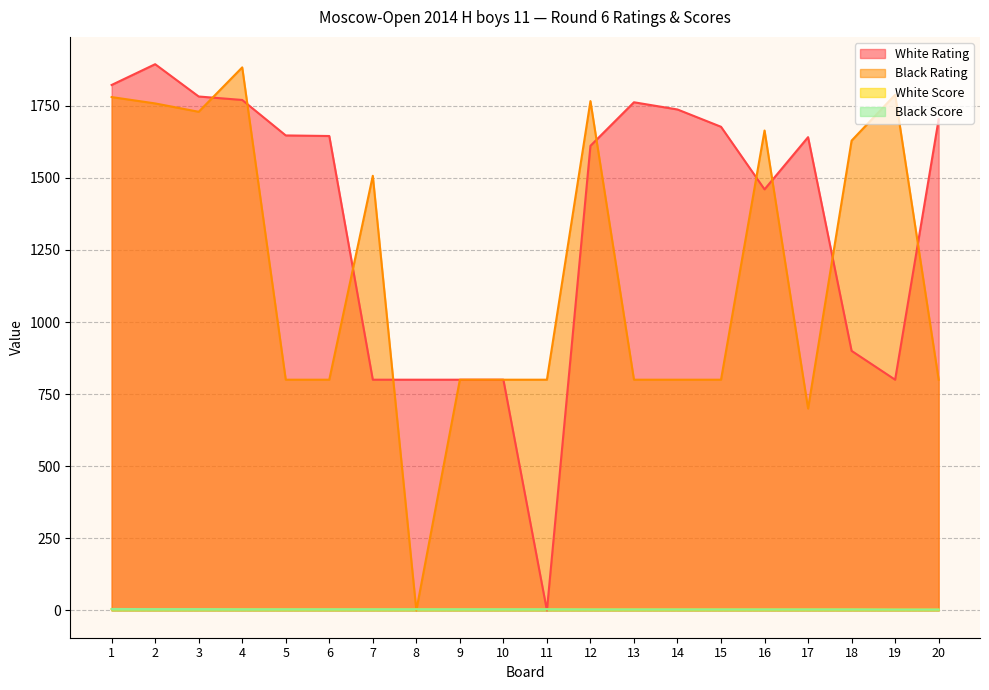

Reading right to left, what are all the values shown in this chart?

White Rating: 20=1703.0	19=800.0	18=900.0	17=1641.0	16=1460.0	15=1677.0	14=1737.0	13=1762.0	12=1611.0	11=0.0	10=800.0	9=800.0	8=800.0	7=800.0	6=1645.0	5=1647.0	4=1770.0	3=1782.0	2=1894.0	1=1822.0
Black Rating: 20=800.0	19=1788.0	18=1629.0	17=700.0	16=1664.0	15=800.0	14=800.0	13=800.0	12=1766.0	11=800.0	10=800.0	9=800.0	8=0.0	7=1507.0	6=800.0	5=800.0	4=1883.0	3=1729.0	2=1758.0	1=1780.0
White Score: 20=3.0	19=3.0	18=3.5	17=3.5	16=3.5	15=3.5	14=3.5	13=3.5	12=3.5	11=4.0	10=4.0	9=4.0	8=4.0	7=4.0	6=4.0	5=4.0	4=4.5	3=4.5	2=4.5	1=4.5
Black Score: 20=3.0	19=3.0	18=3.5	17=3.5	16=3.5	15=3.5	14=3.5	13=3.5	12=3.5	11=4.0	10=4.0	9=4.0	8=4.0	7=4.0	6=4.0	5=4.0	4=4.0	3=4.5	2=4.5	1=5.0